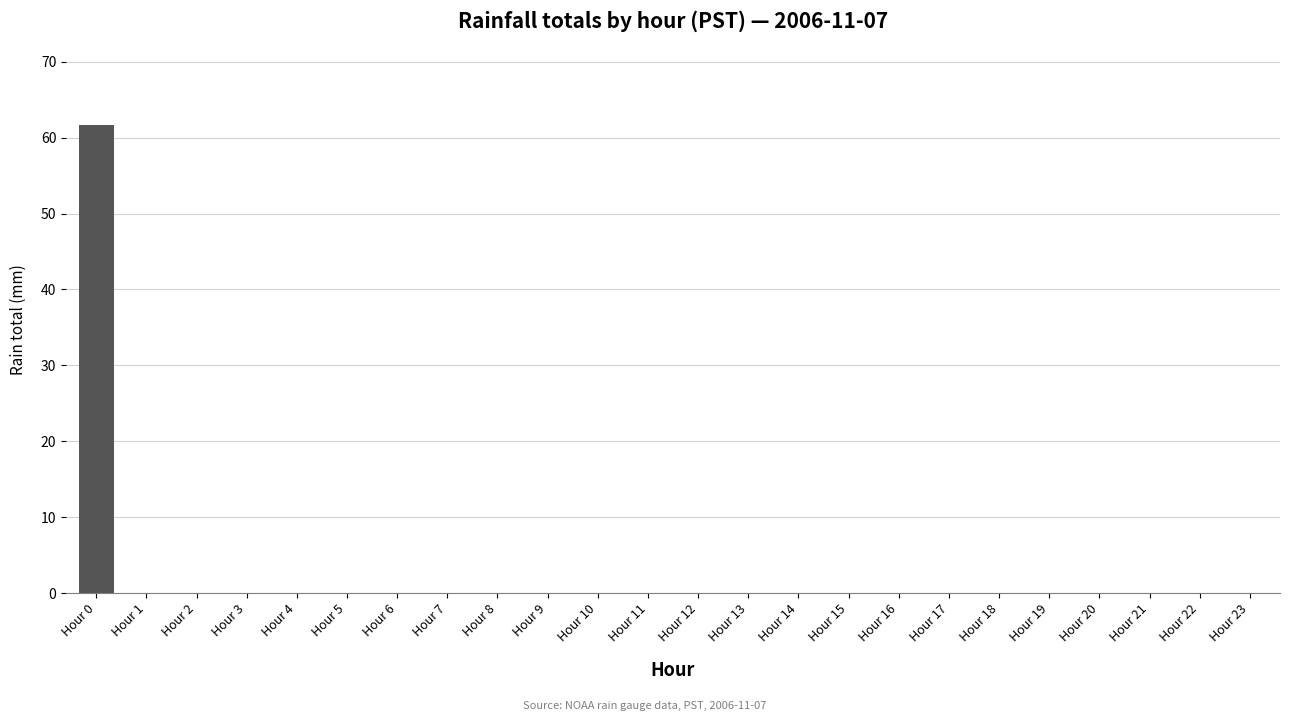

Is it true that the value at Hour 19 is 0.0?

True